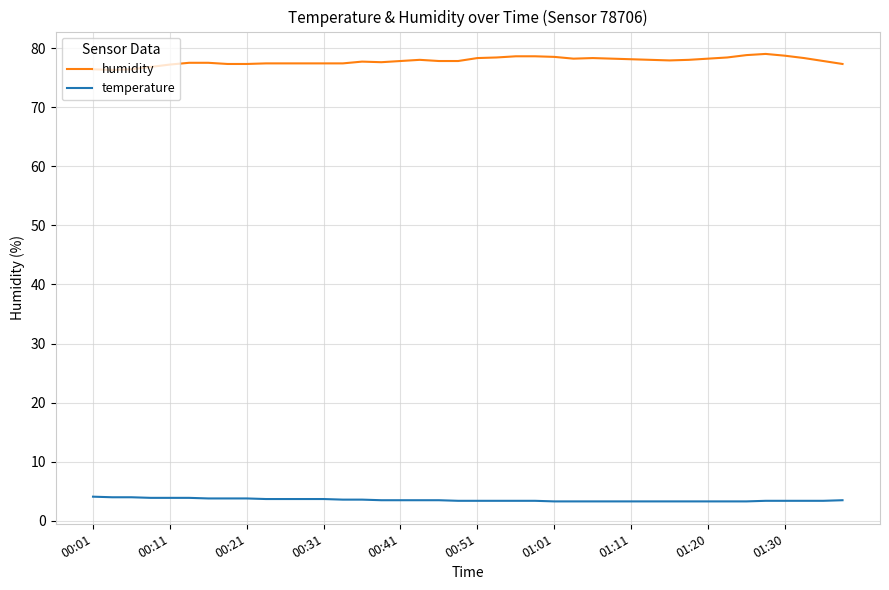

At how many categories does at least one series exceed 11?

40